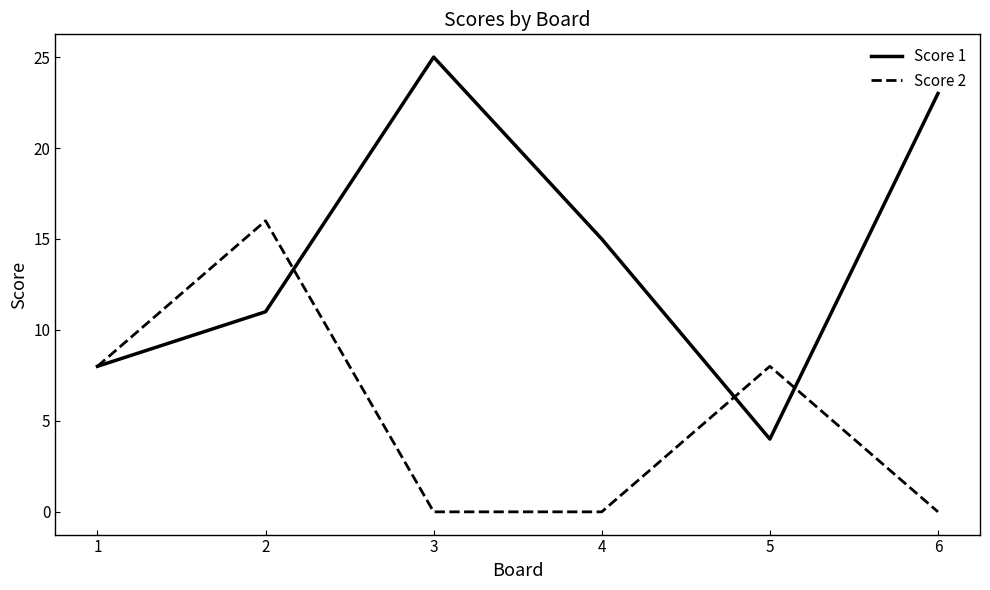

Which series ends up on top after the final intersection of Score 1 and Score 2?

Score 1